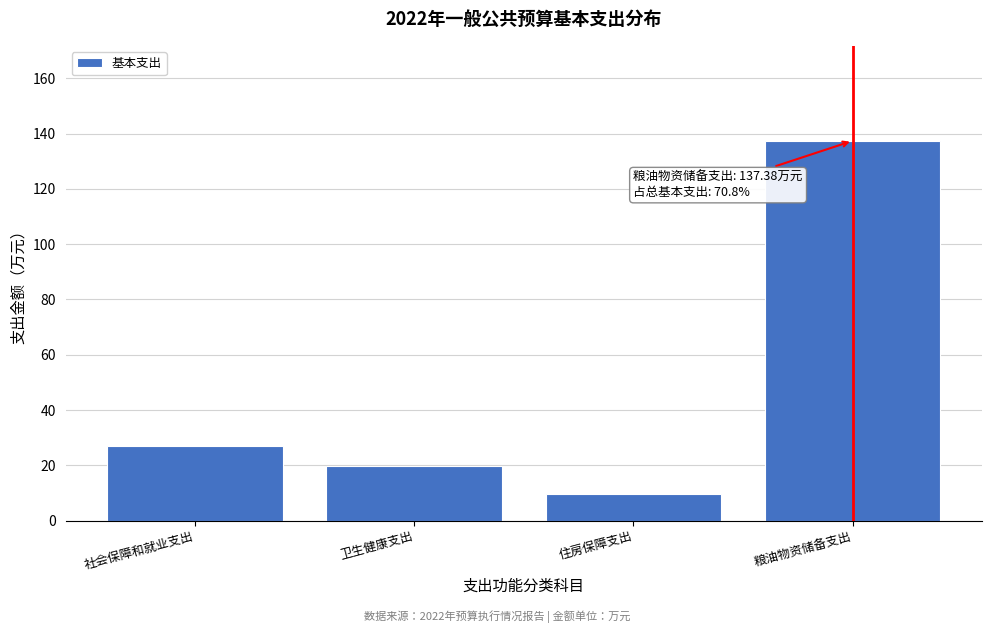

Reading right to left, extract all data points from this chart.

粮油物资储备支出=137.4	住房保障支出=9.7	卫生健康支出=19.9	社会保障和就业支出=27.1